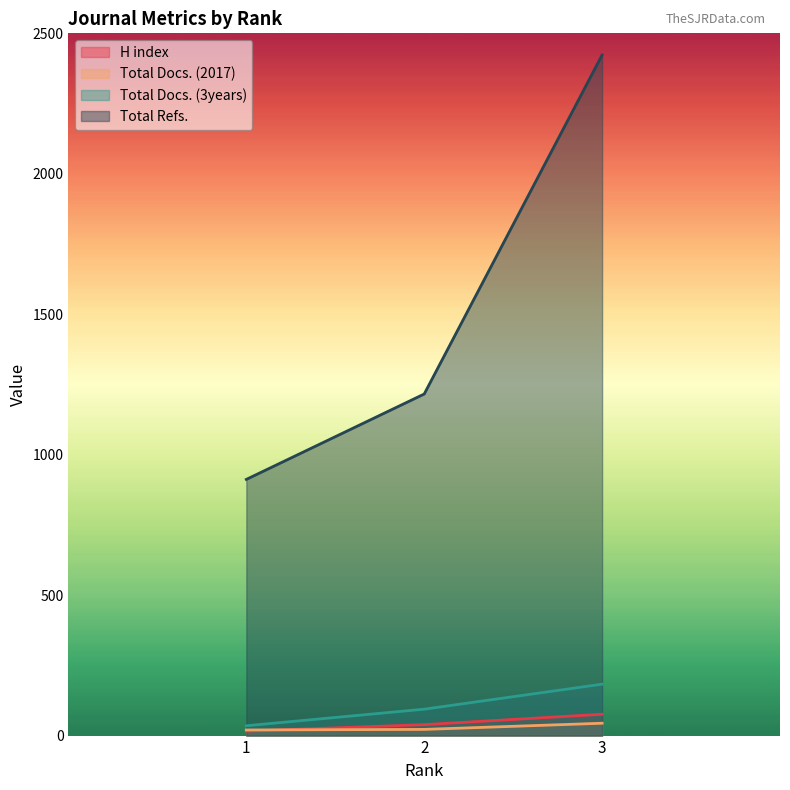

Reading left to right, extract all data points from this chart.

H index: 16	39	76
Total Docs. (2017): 20	22	44
Total Docs. (3years): 35	94	183
Total Refs.: 912	1216	2423